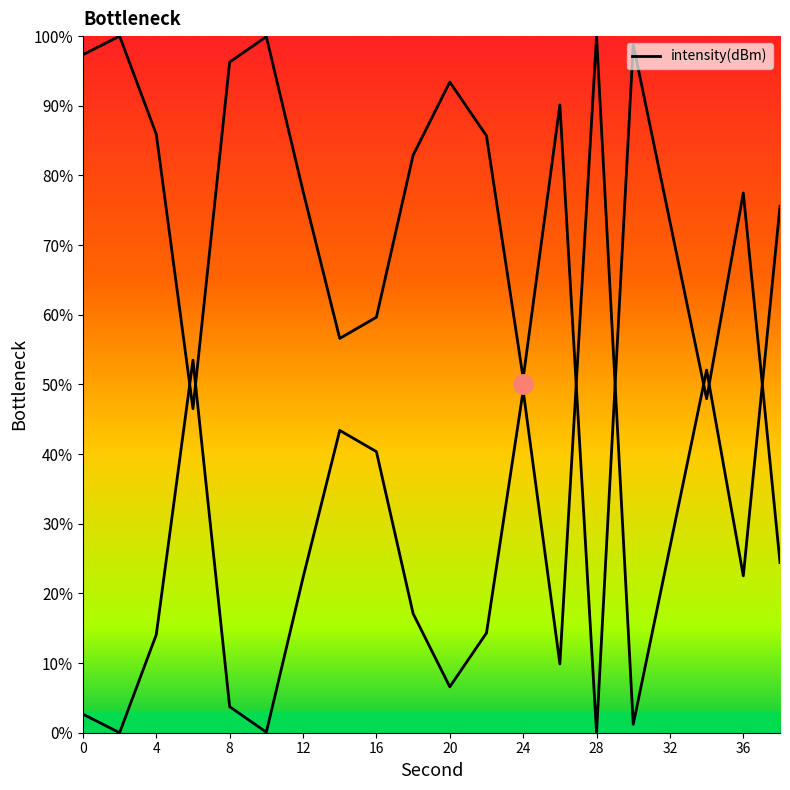

How many positive values are there?

19